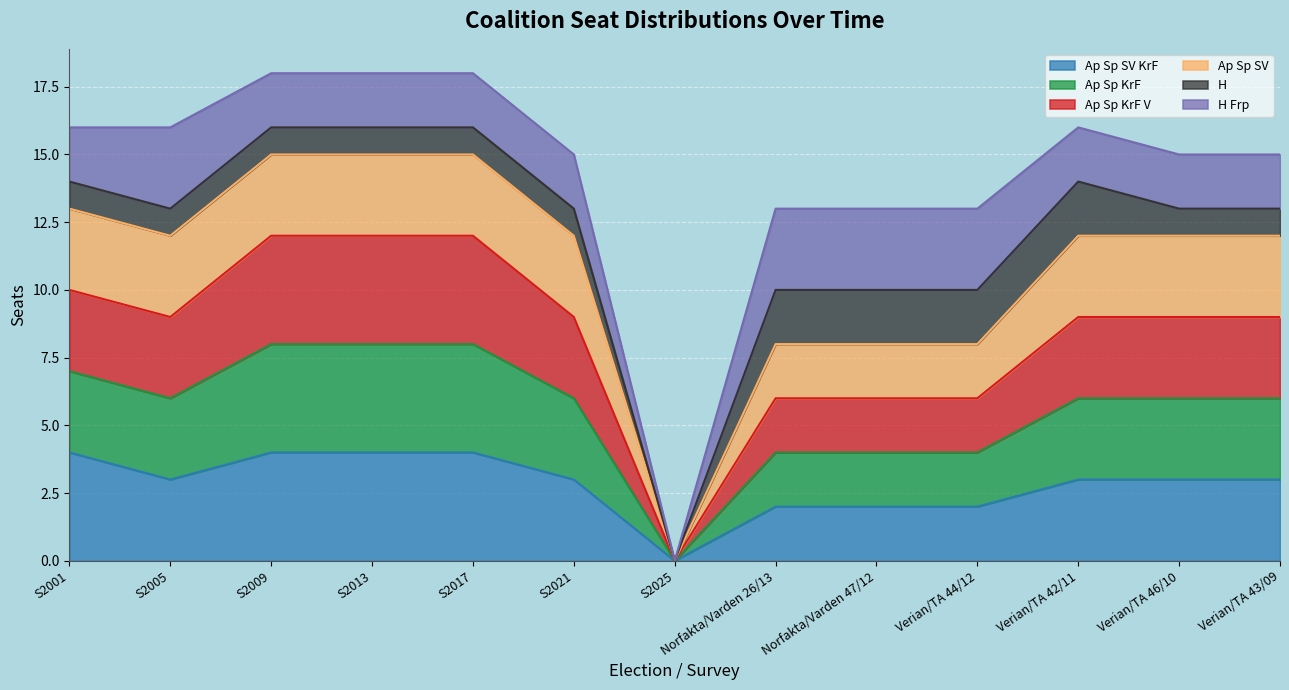

What position from the left is Norfakta/Varden 26/13?

8